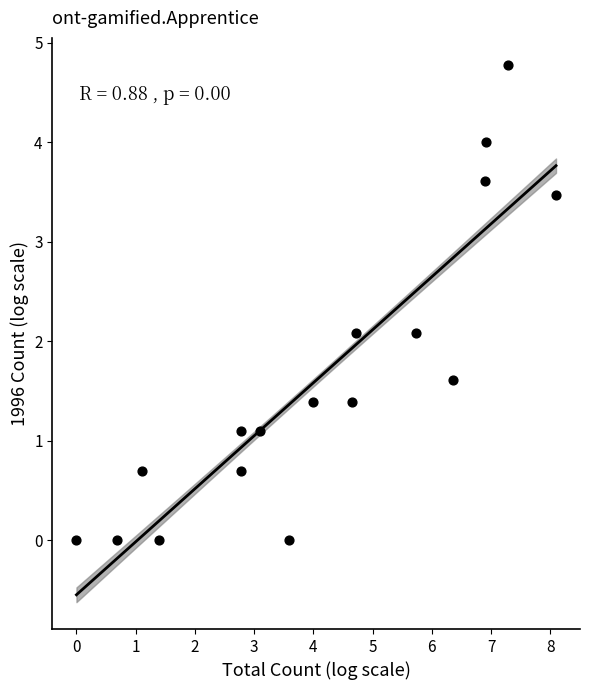

What is the range of X values (max minus min)?

8.1